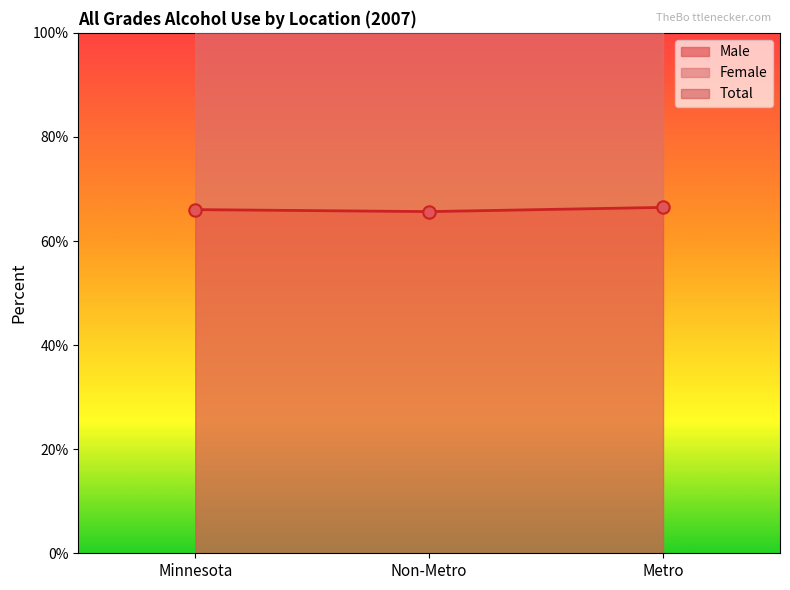

What are all the series names shown in the legend?

Male, Female, Total